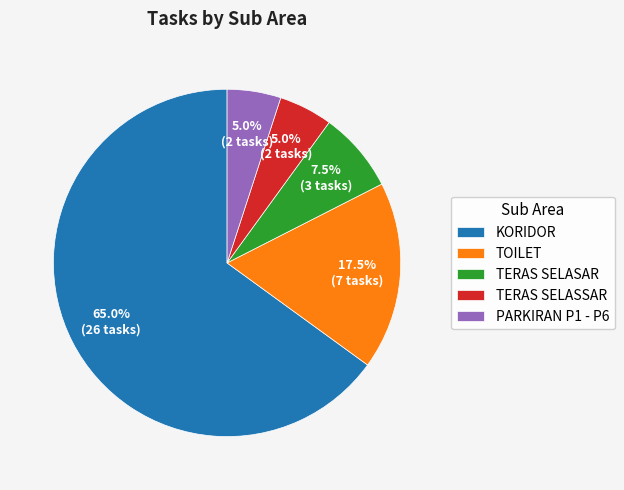

Does KORIDOR represent more than half of the total?

Yes